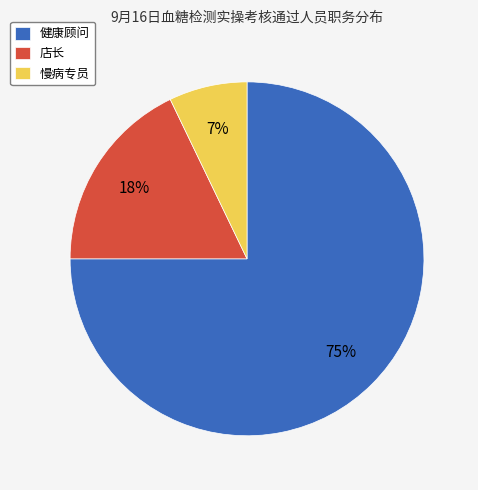

True or false: 店长 accounts for 18% of the total.

True